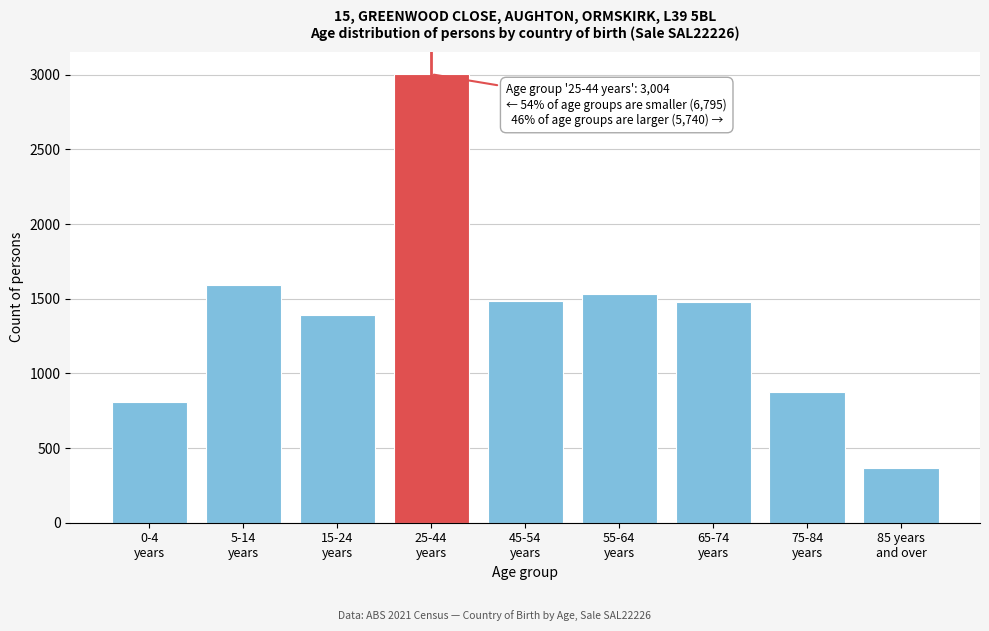

What is the value of the 3rd bar from the left?

1389